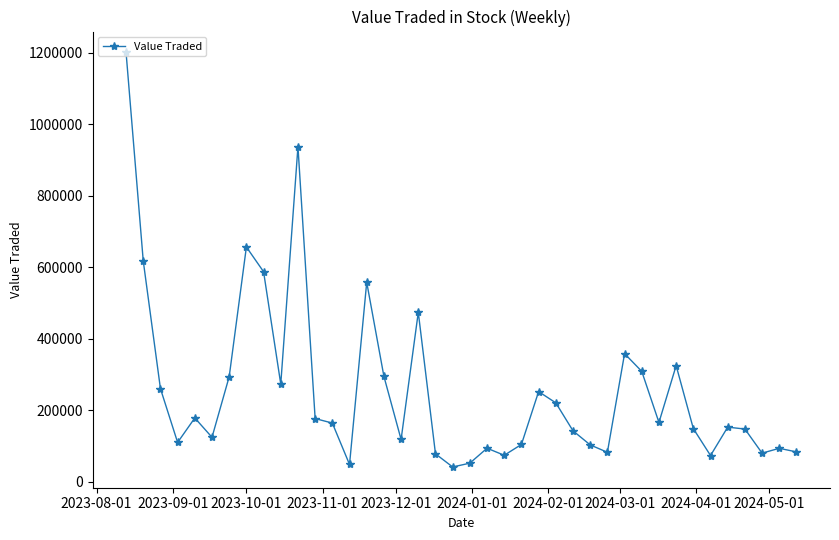

What is the average value?

255964